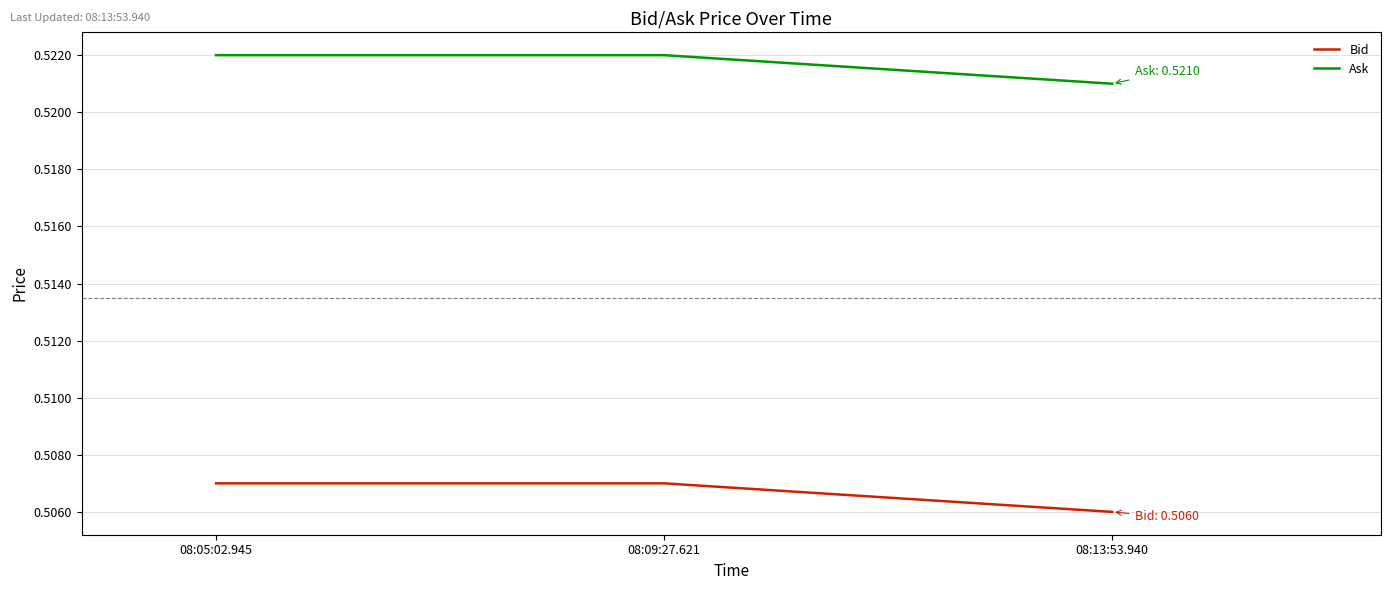

At which category does the chart reach its minimum across all series?

08:13:53.940